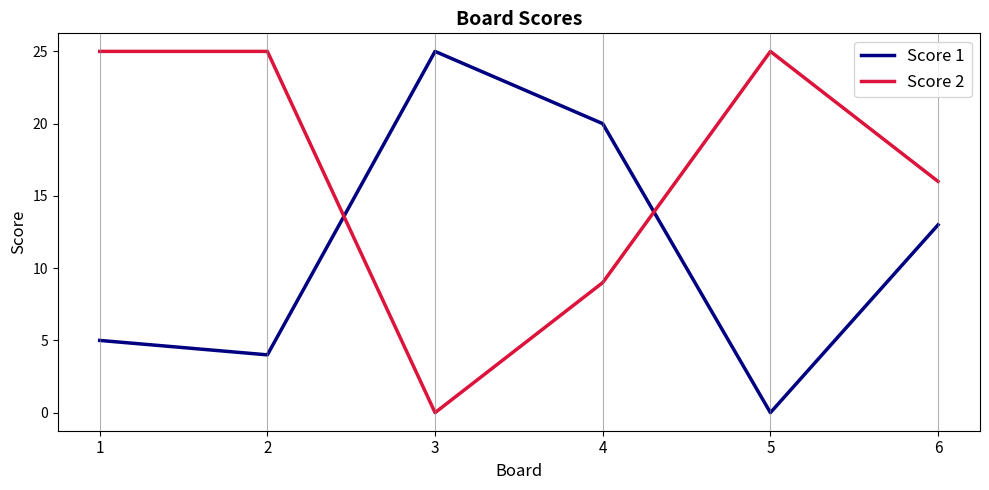

What are all the series names shown in the legend?

Score 1, Score 2